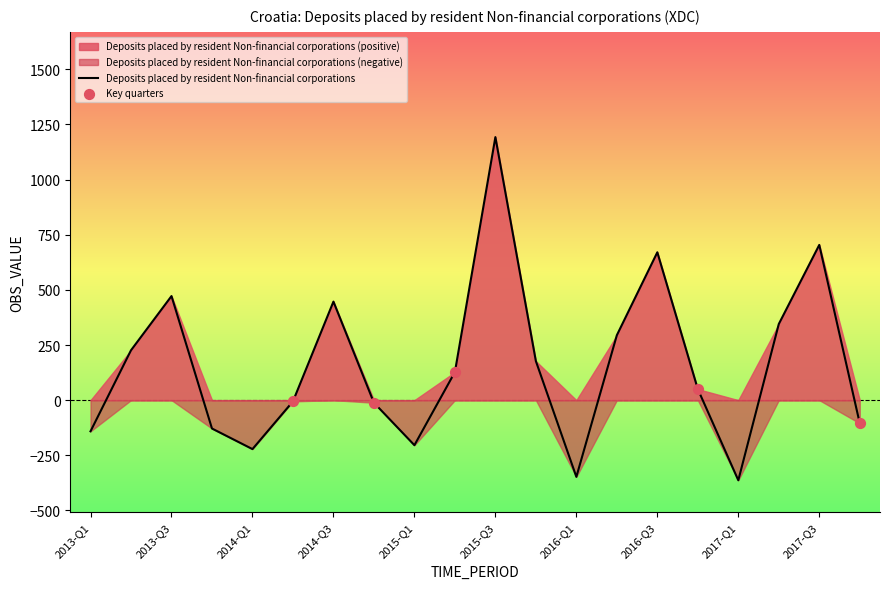

Between 2013-Q1 and 2016-Q3, which is larger?

2016-Q3